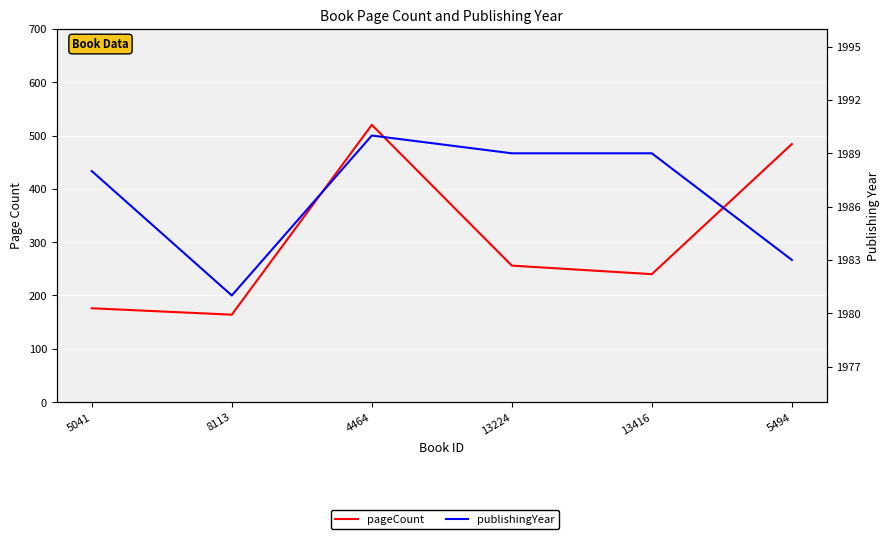

How many data points in publishingYear are less than 1989?

3